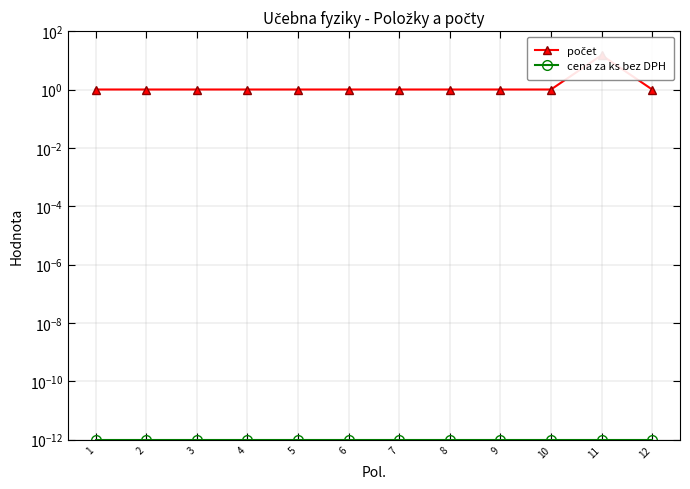

Does the chart display data point markers on the line(s)?

Yes